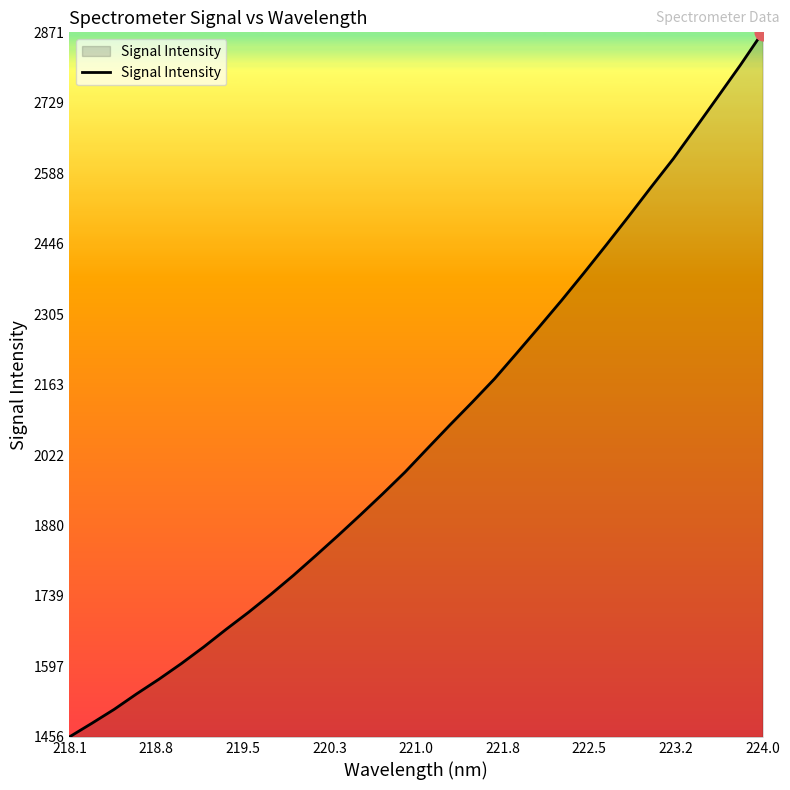

What is the maximum value shown in the chart?

2871.1